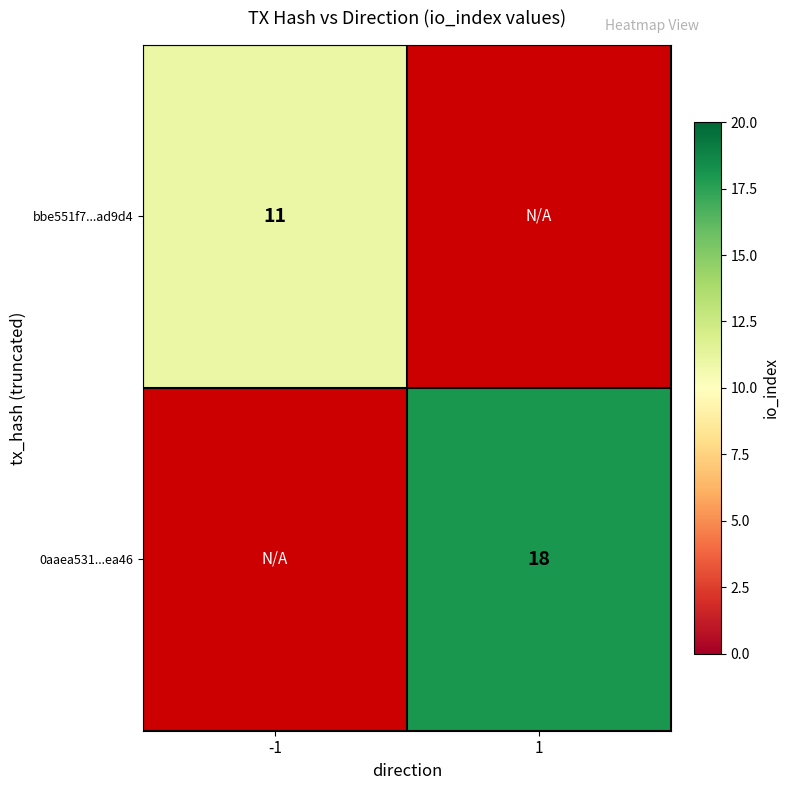

Count the number of data series in this chart.

2